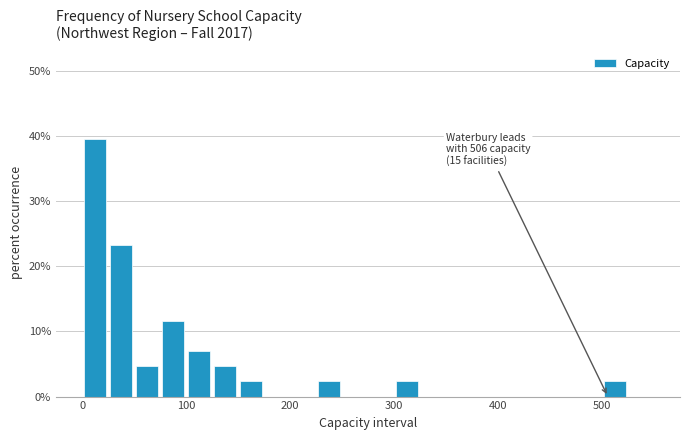

Around what value on the x-axis is the tallest bar? Give the approximate position of its centre, as read against the axis.

10